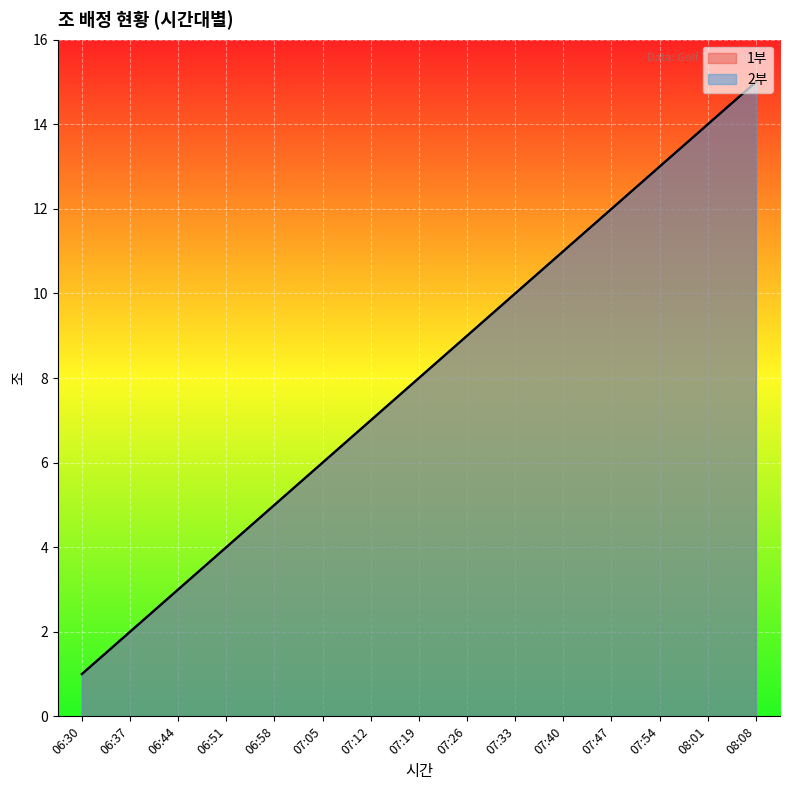

What is the label of the 13th point from the right?

06:44